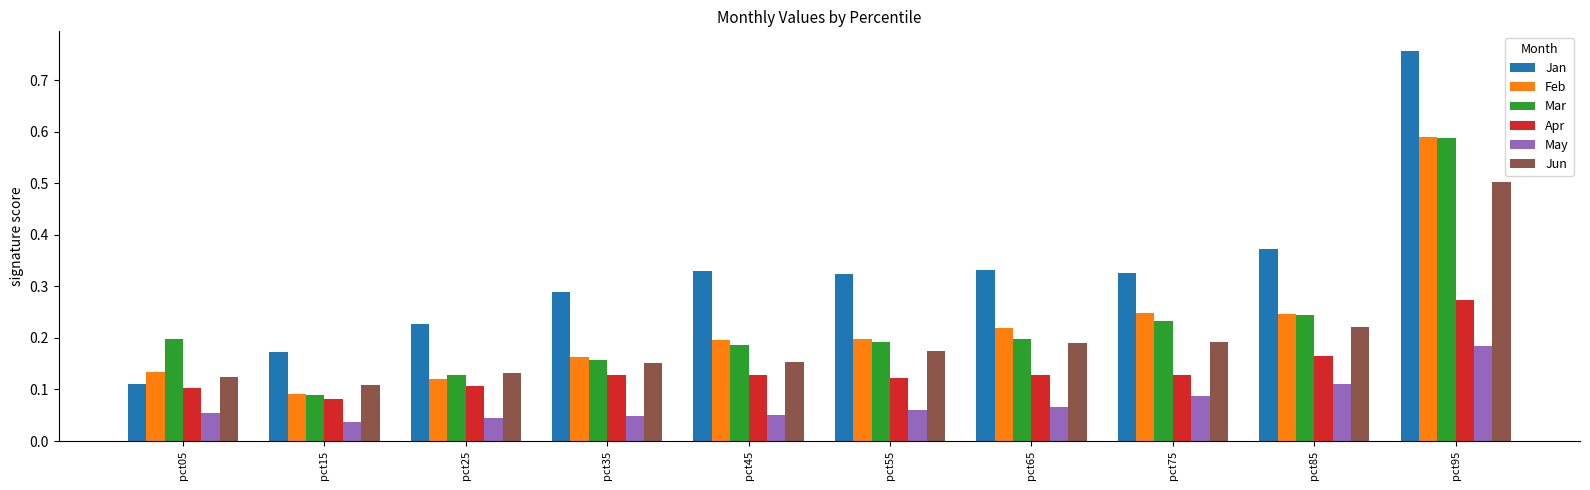

What is the difference between the maximum and minimum values in the Mar series?

0.5